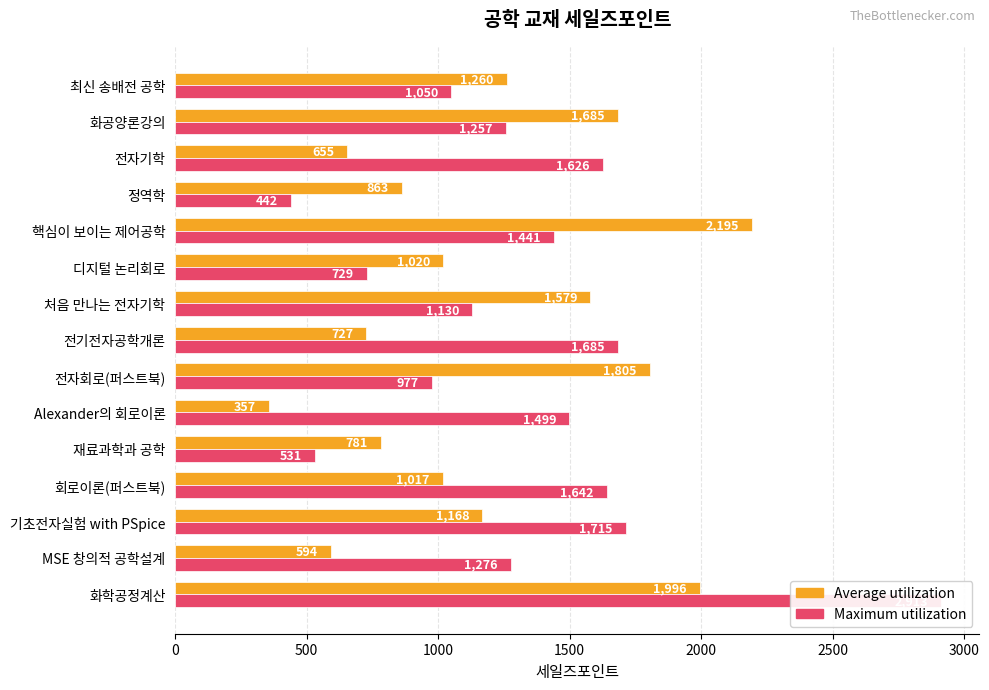

How many data points in Average utilization are above 1020?

7